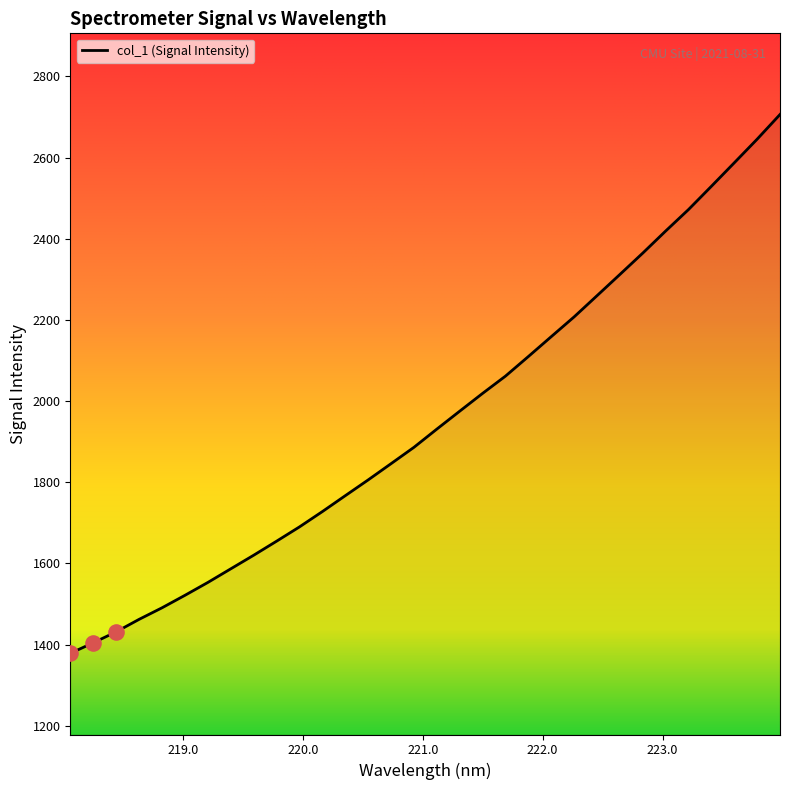

What is the difference between the maximum and minimum values?

1328.0